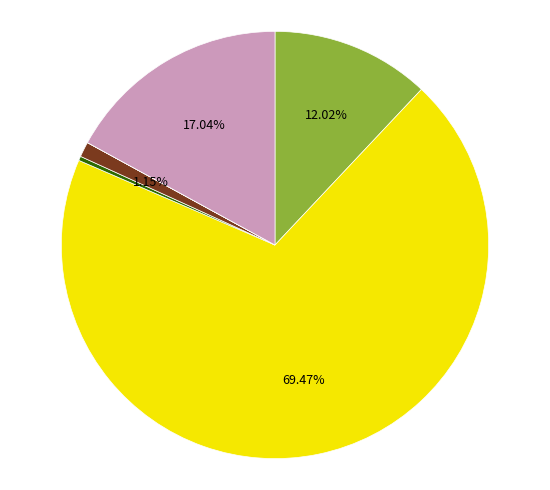

Is there any slice that represents more than half of the pie?

Yes